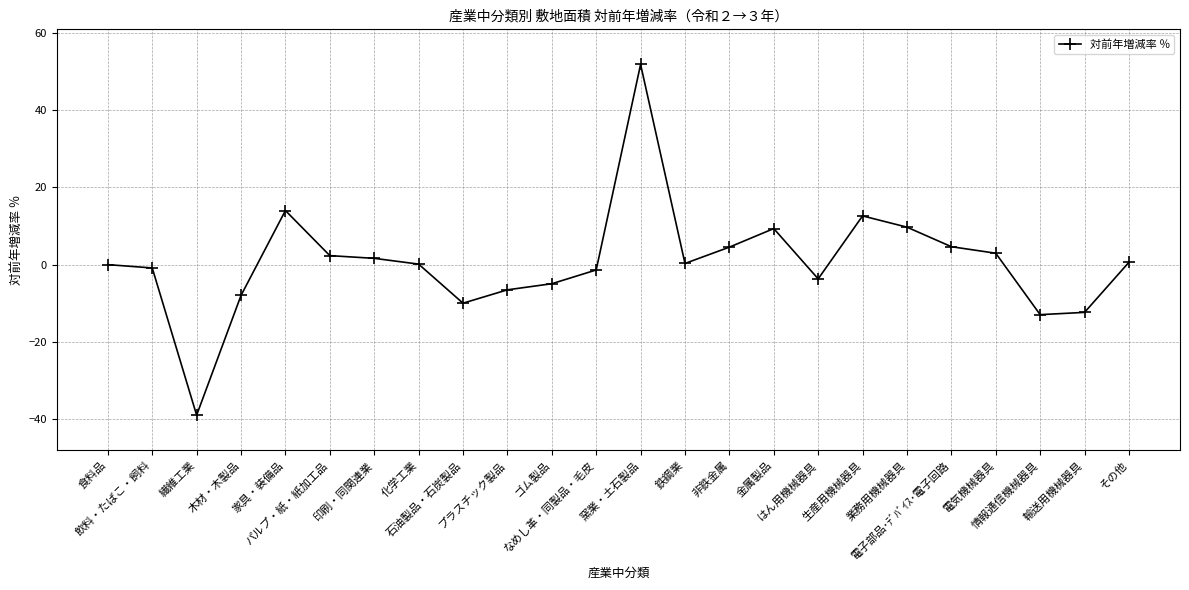

What is the sum of all values?

14.5